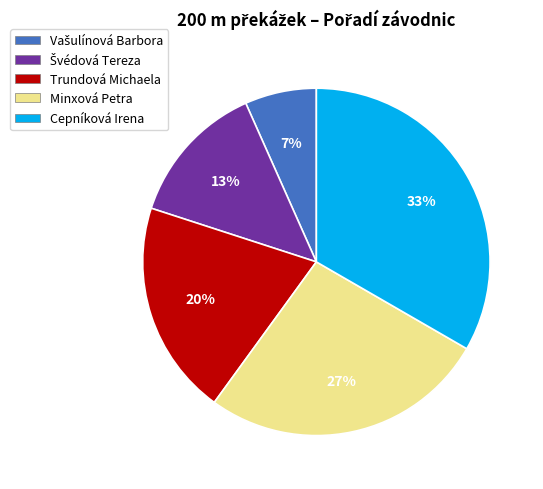

Is the sum of Minxová Petra and Trundová Michaela greater than half?

No